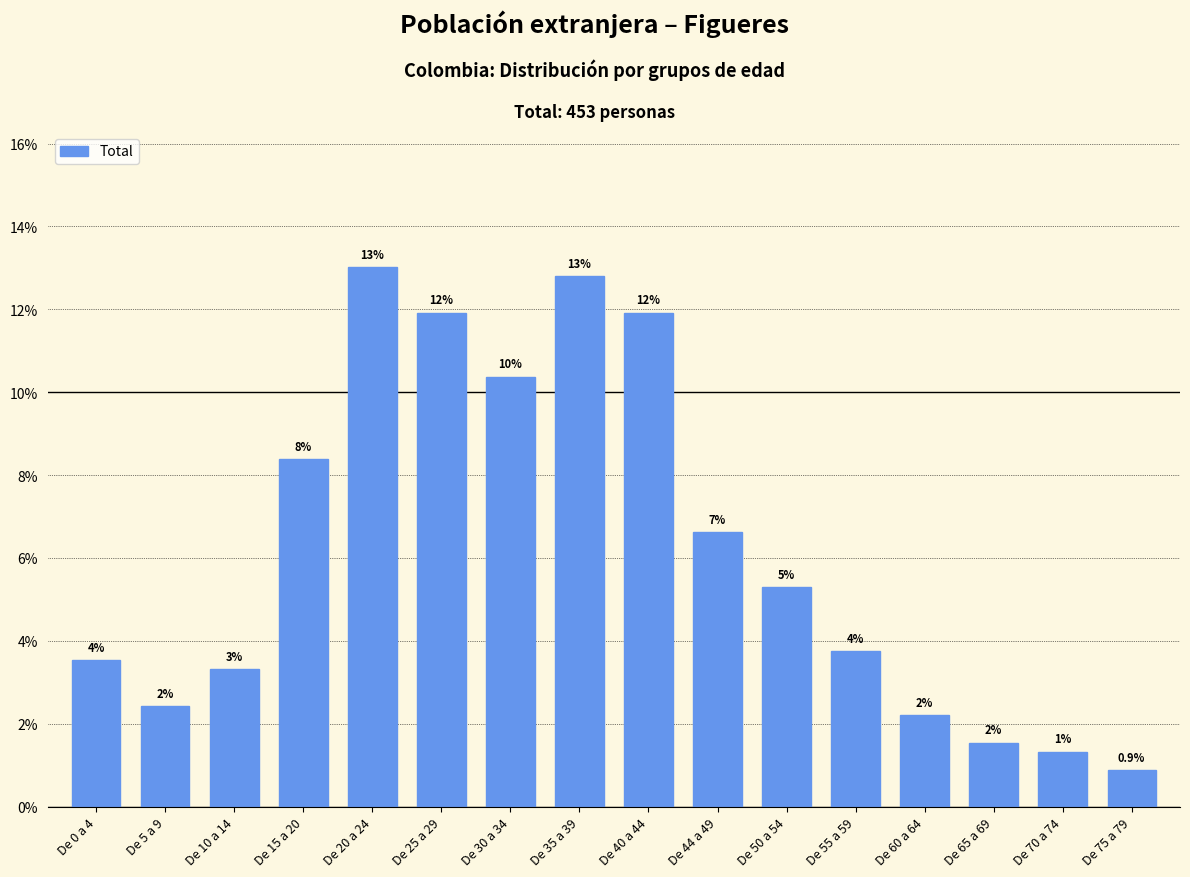

List the labels in order of value, largest first.

De 20 a 24, De 35 a 39, De 25 a 29, De 40 a 44, De 30 a 34, De 15 a 20, De 44 a 49, De 50 a 54, De 55 a 59, De 0 a 4, De 10 a 14, De 5 a 9, De 60 a 64, De 65 a 69, De 70 a 74, De 75 a 79